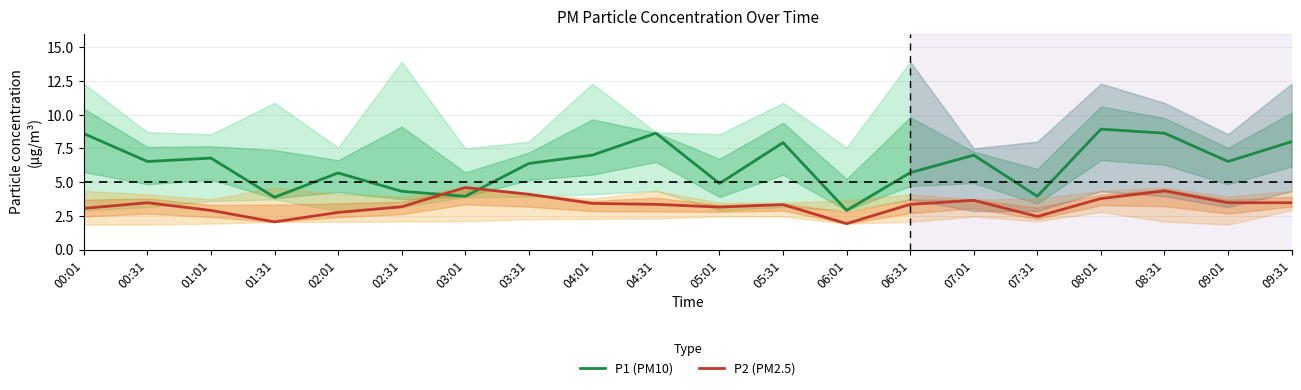

What is the total value across all series at 08:31?

13.0